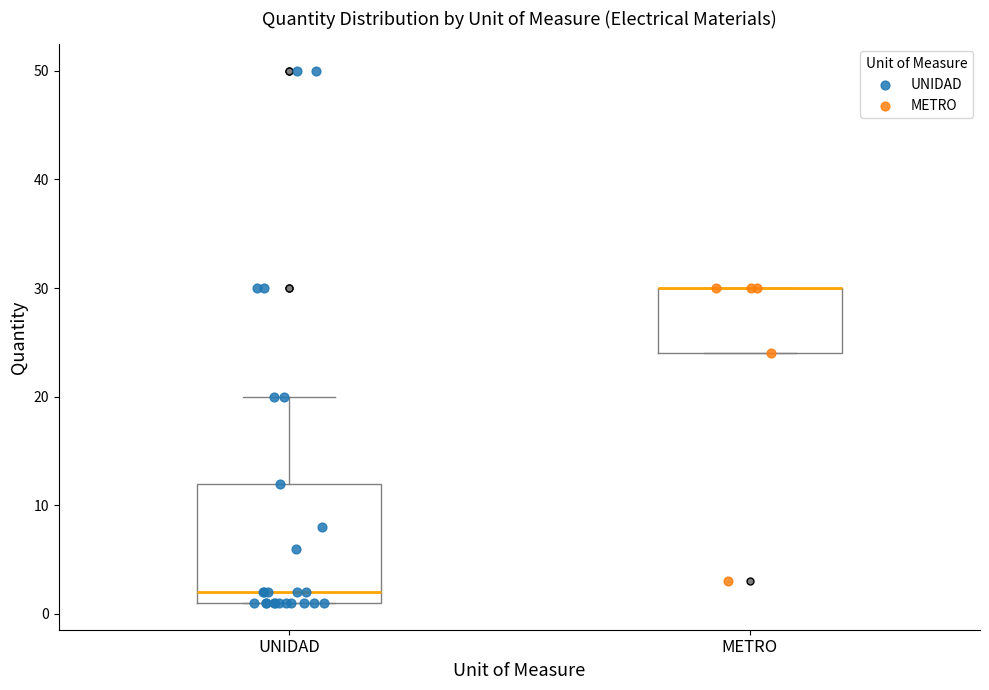

Reading left to right, read every box against the y-axis: the position of its median line, the range the box covers, and the ends of its whiskers. The values are not printed on the chart, so give them approximately, as read against the axis.

UNIDAD: median 2, box 1 to 12, whiskers 1 to 20
METRO: median 30 (drawn on the box's upper edge), box 24 to 30, whiskers 24 to 30